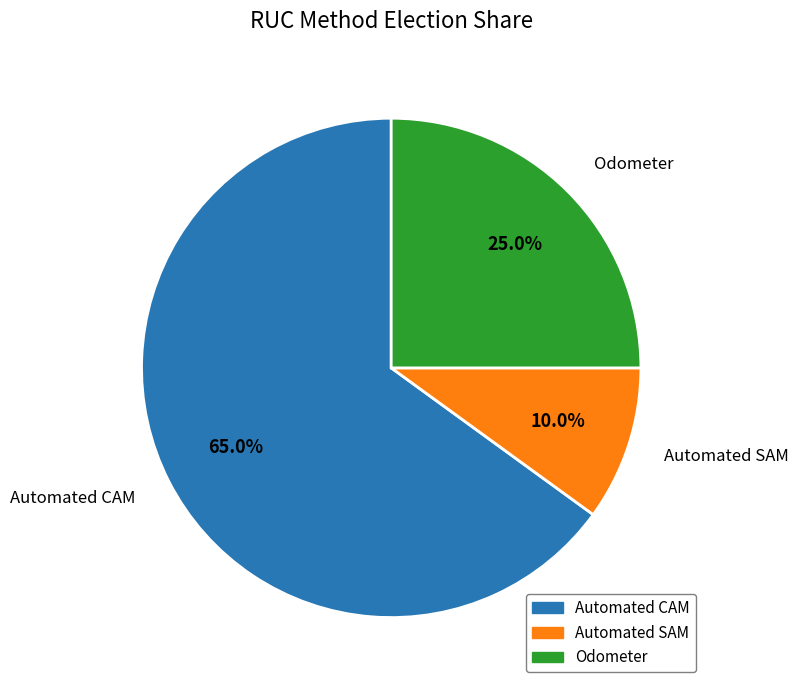

Which slice is the largest?

Automated CAM